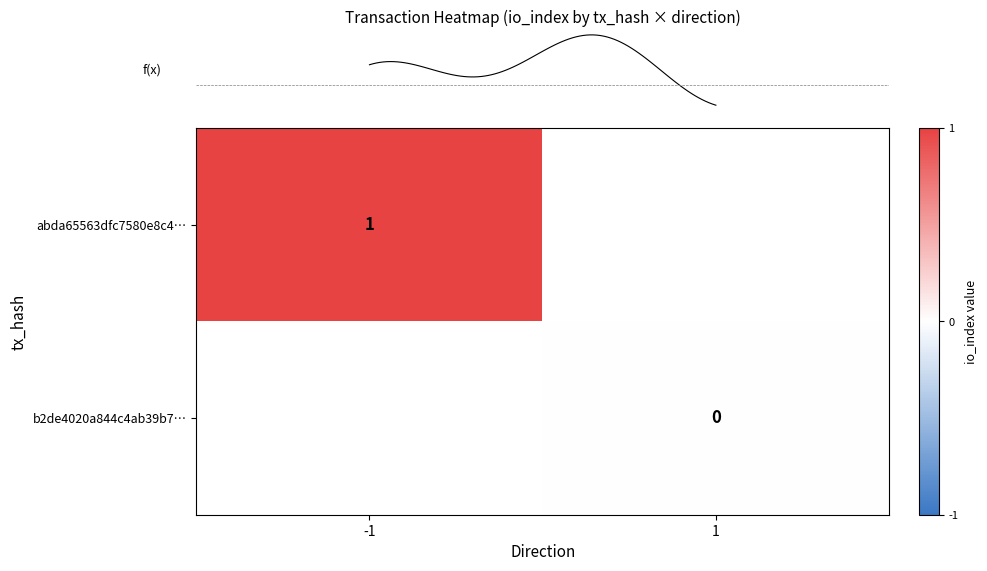

Is the value of row_1 at -1 greater than the value of row_0 at -1?

No